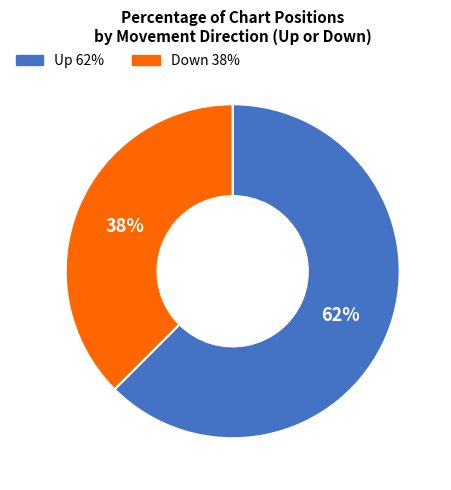

How many slices are in this pie chart?

2